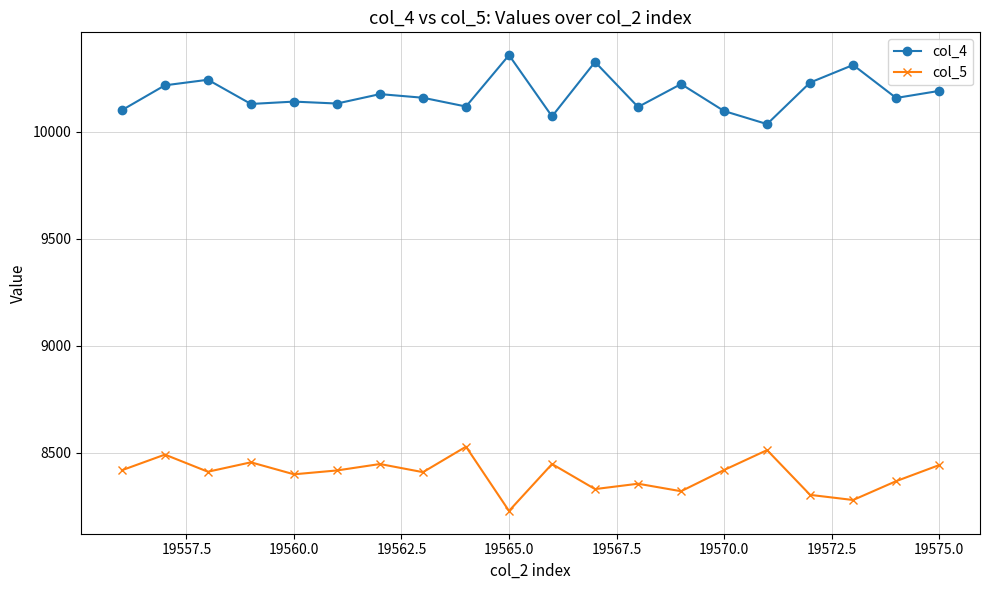

What is the maximum value shown in the chart?

10357